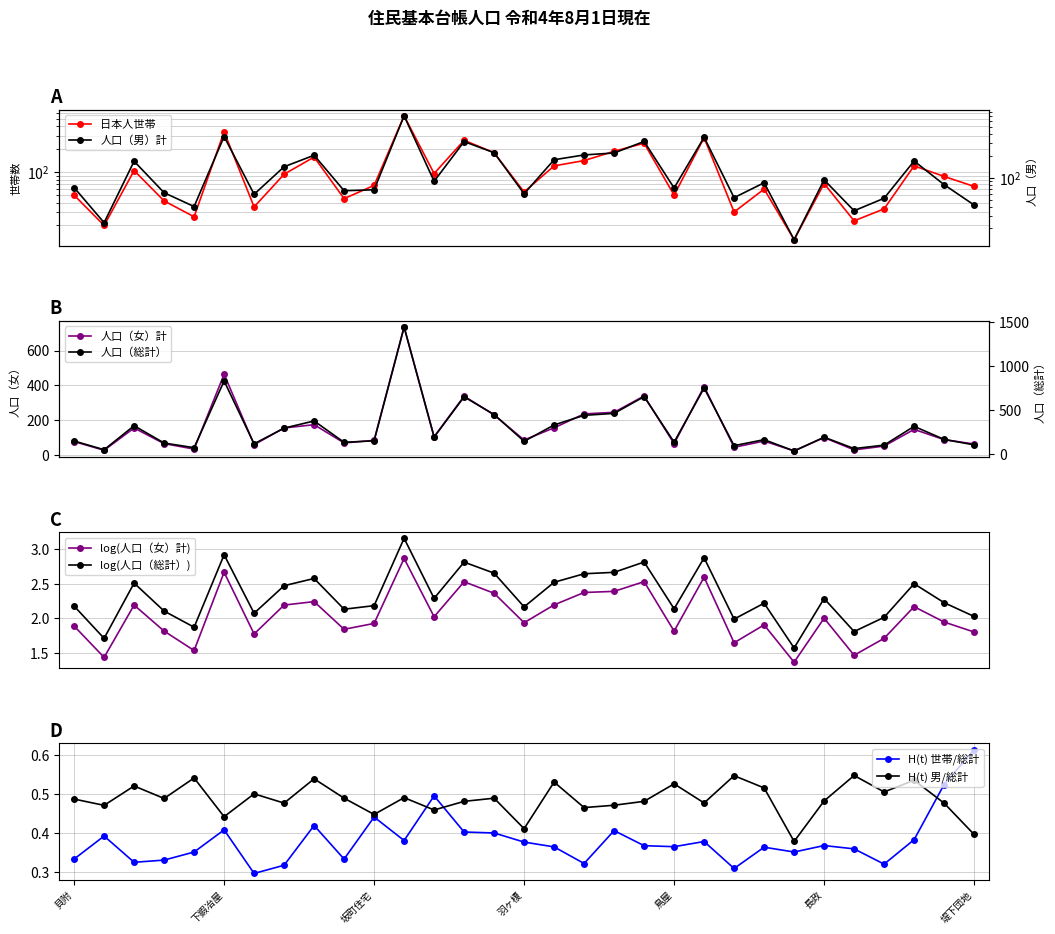

The 人口（女）計 series shows 63 at 堤下団地. True or false?

True